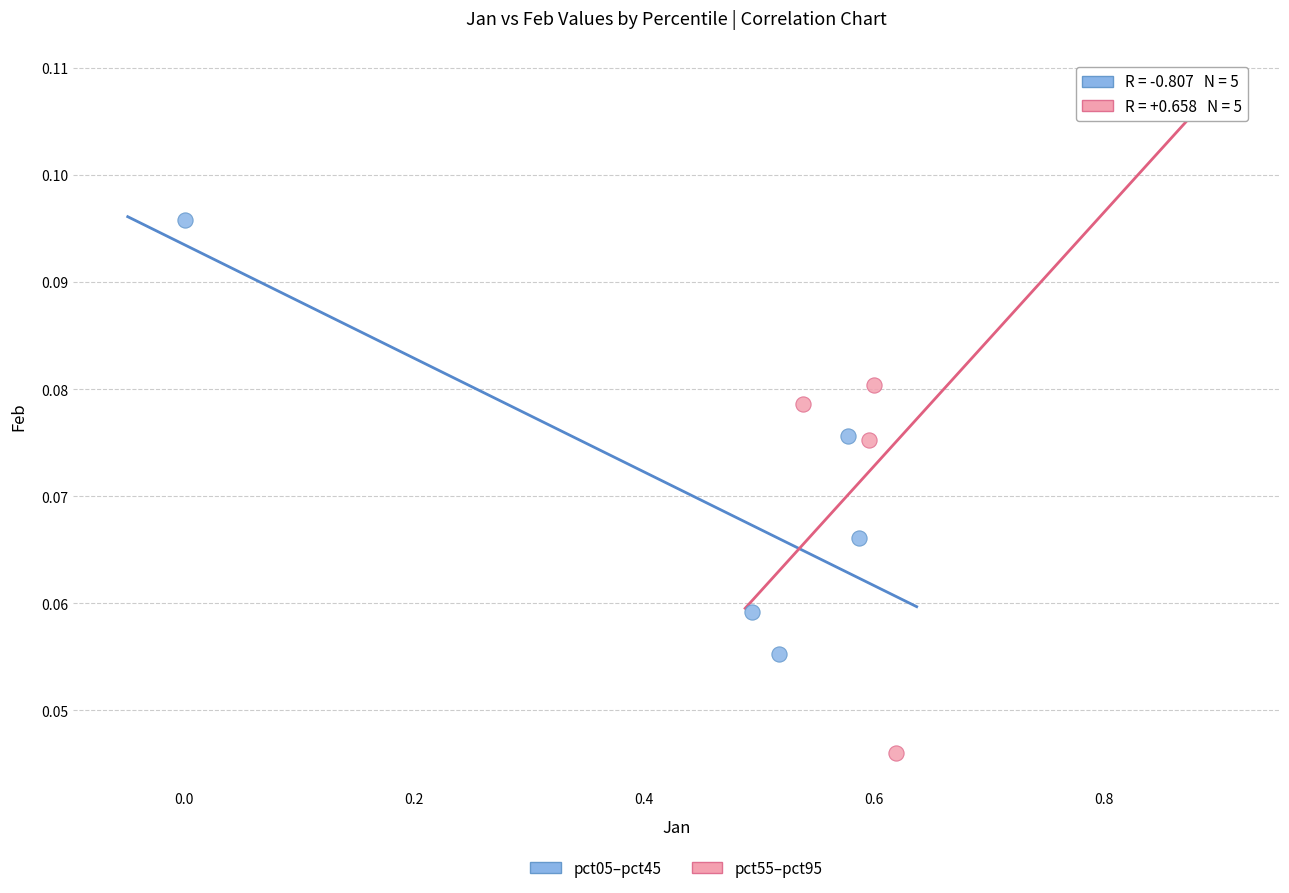

Which series contains the lowest Y value?

pct55–pct95